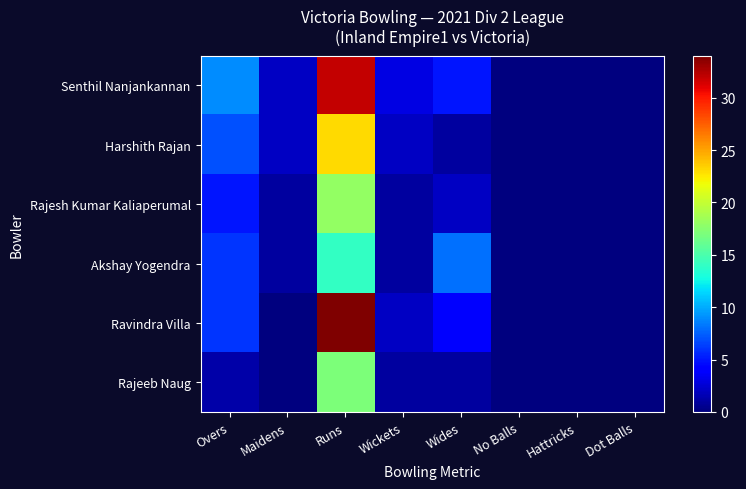

Reading left to right, what are all the values shown in this chart?

Senthil Nanjankannan: Overs=9.0	Maidens=2.0	Runs=32.0	Wickets=3.0	Wides=5.0	No Balls=0.0	Hattricks=0.0	Dot Balls=0.0
Harshith Rajan: Overs=7.0	Maidens=2.0	Runs=23.0	Wickets=2.0	Wides=1.0	No Balls=0.0	Hattricks=0.0	Dot Balls=0.0
Rajesh Kumar Kaliaperumal: Overs=5.0	Maidens=1.0	Runs=18.0	Wickets=1.0	Wides=2.0	No Balls=0.0	Hattricks=0.0	Dot Balls=0.0
Akshay Yogendra: Overs=6.0	Maidens=1.0	Runs=14.0	Wickets=1.0	Wides=8.0	No Balls=0.0	Hattricks=0.0	Dot Balls=0.0
Ravindra Villa: Overs=6.0	Maidens=0.0	Runs=34.0	Wickets=2.0	Wides=4.0	No Balls=0.0	Hattricks=0.0	Dot Balls=0.0
Rajeeb Naug: Overs=1.3	Maidens=0.0	Runs=17.0	Wickets=1.0	Wides=1.0	No Balls=0.0	Hattricks=0.0	Dot Balls=0.0